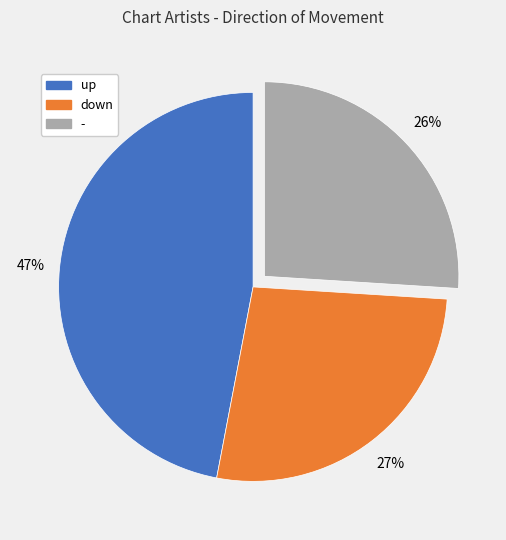

Is the sum of up and - greater than half?

Yes